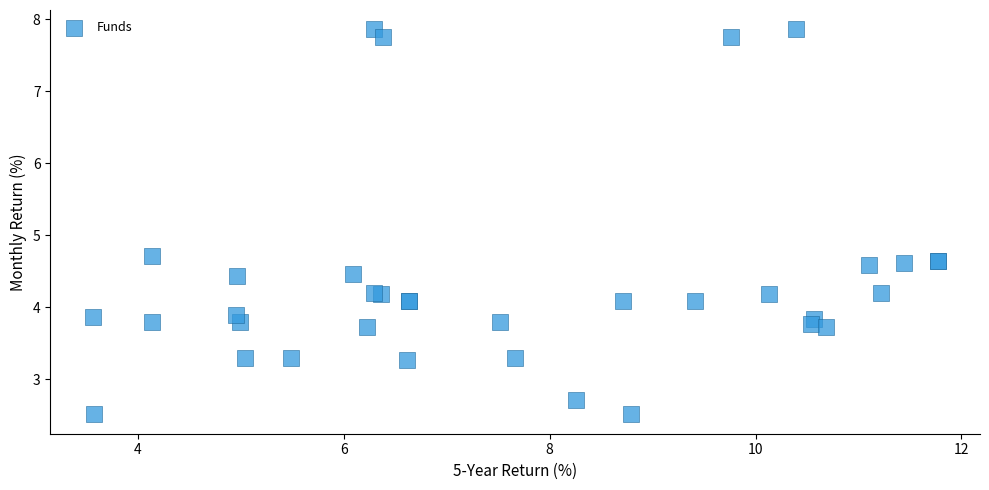

What Y value in the scatter plot is closest to 5?

4.7